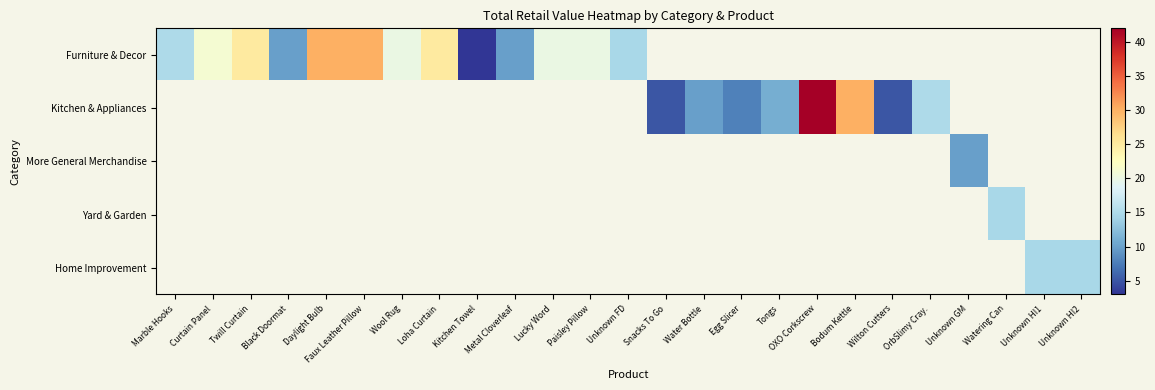

Count the number of categories in the chart.

25